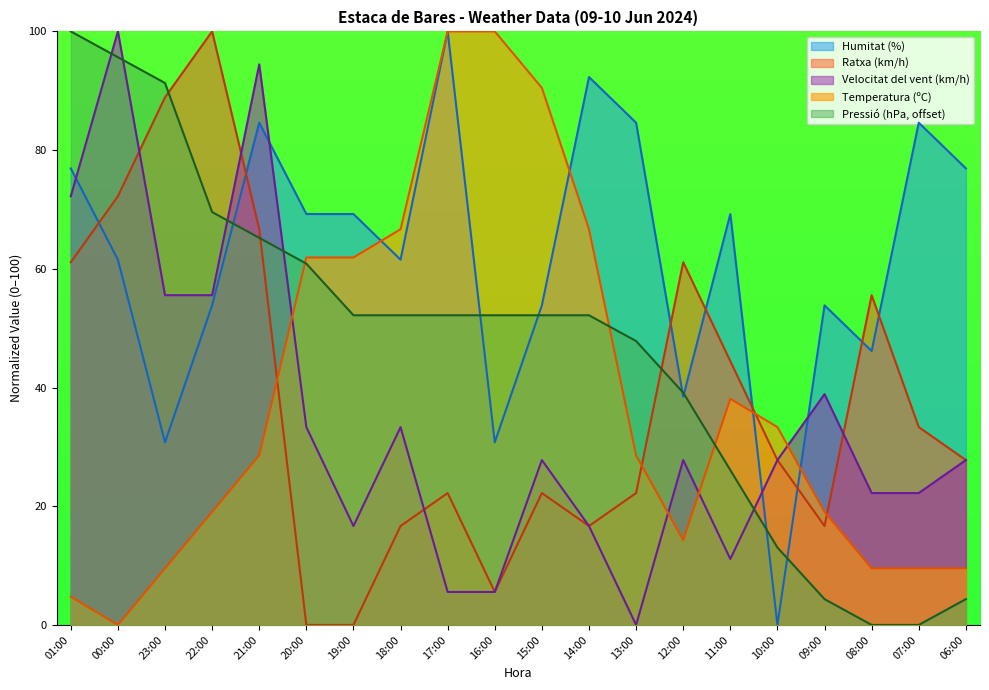

What is the spread (max minus min) of values at 15:00?

68.3